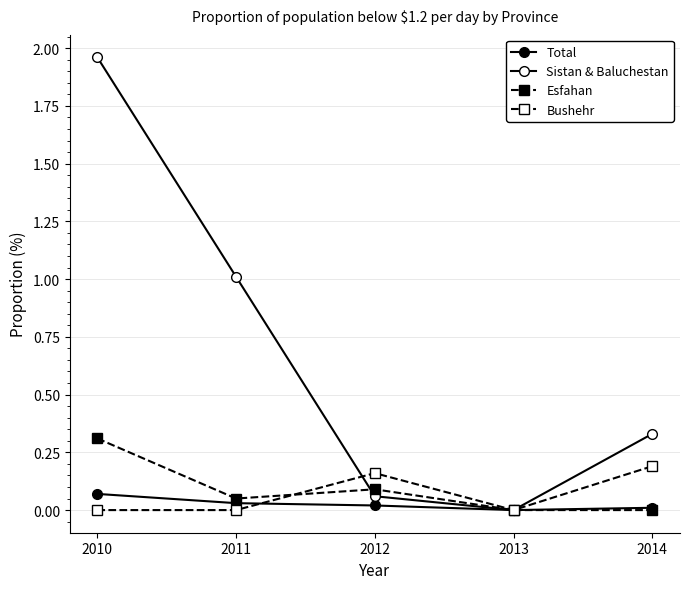

Count the number of data series in this chart.

4